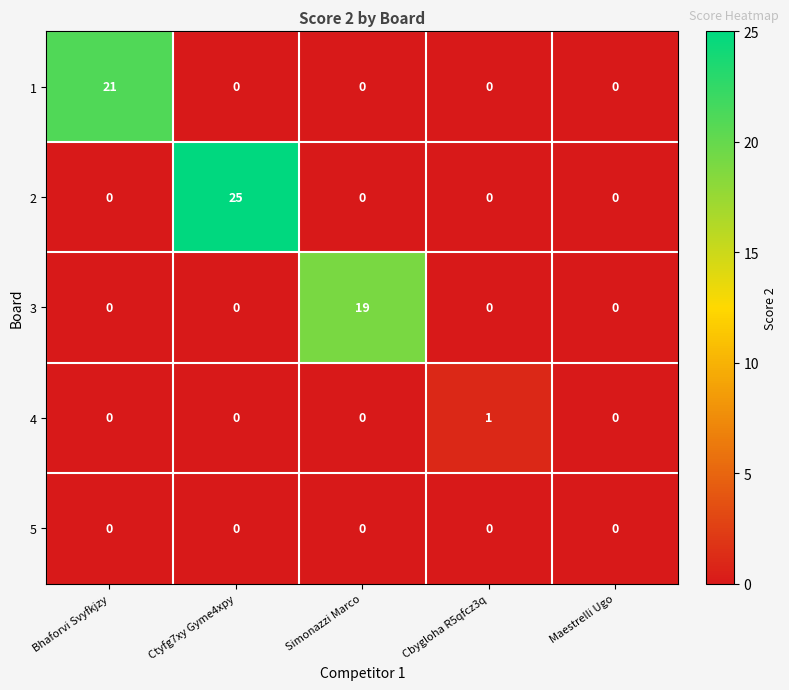

Reading left to right, transcribe all the data shown in this chart.

1: 21	0	0	0	0
2: 0	25	0	0	0
3: 0	0	19	0	0
4: 0	0	0	1	0
5: 0	0	0	0	0